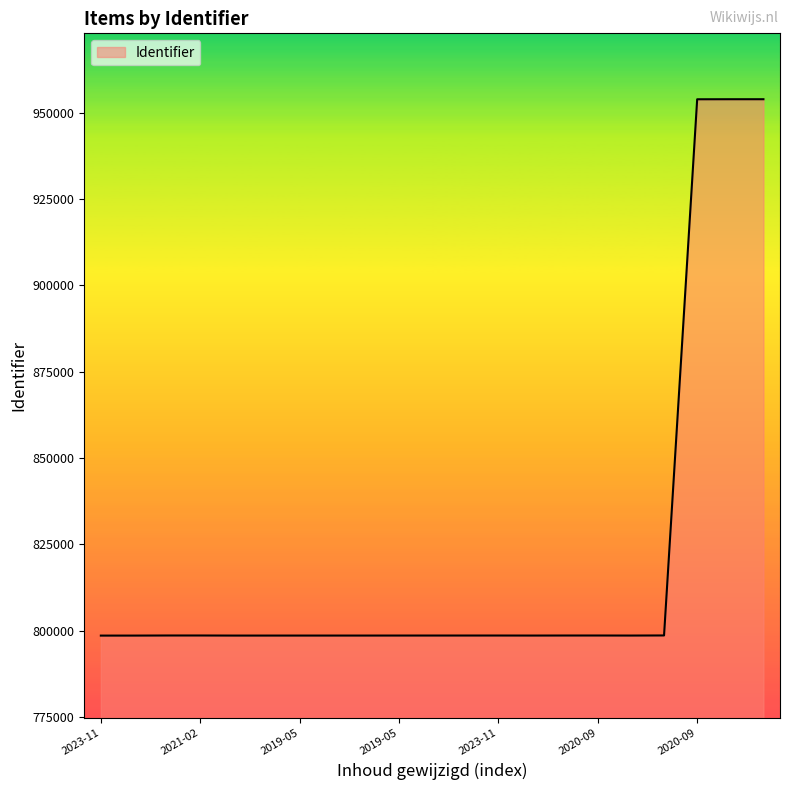

What is the minimum value shown in the chart?

798590